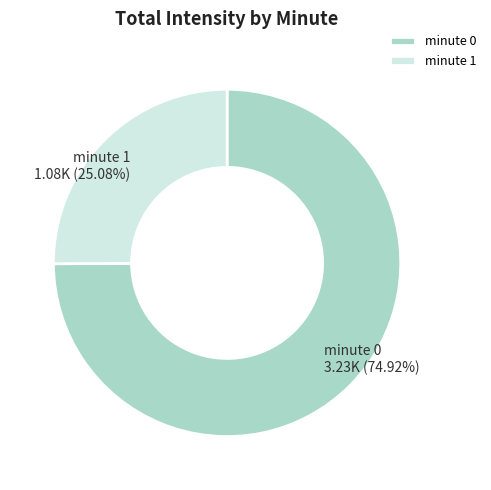

Which category has the smallest portion of the pie?

minute 1